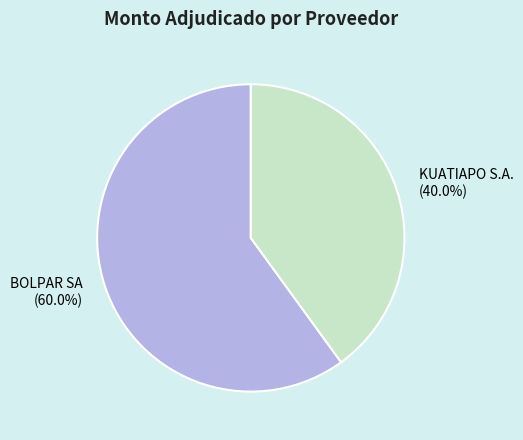

How many slices are in this pie chart?

2